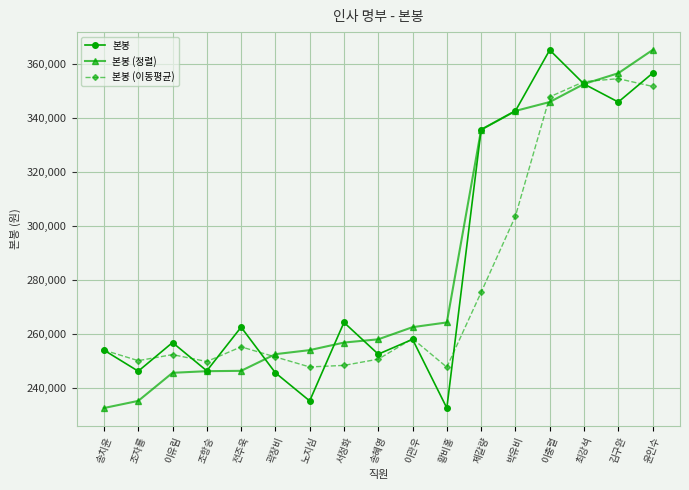

Where is the first local maximum for 본봉 (이동평균)?

이유림